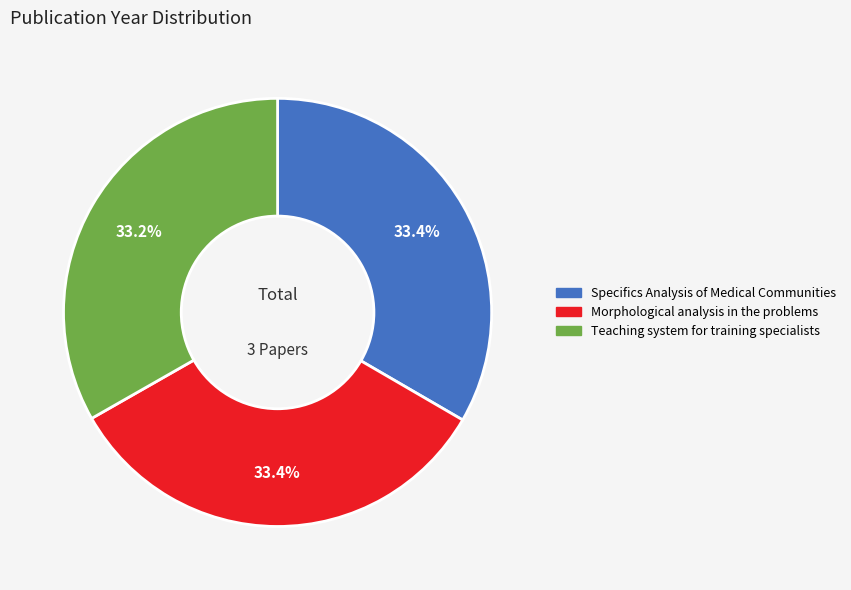

What is the ratio of the value at Morphological analysis in the problems to the value at Teaching system for training specialists?

1.0